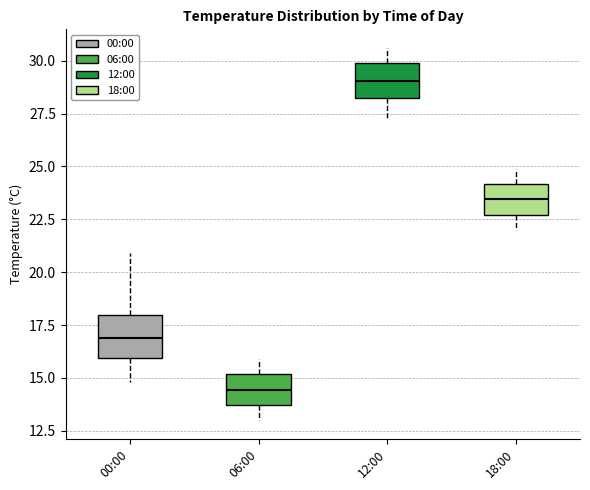

Reading left to right, transcribe this box plot: for each box, give where its median line is, the range the box spans, and where its two whiskers end, as read against the y-axis. The values are not printed on the chart, so give them approximately, as read against the axis.

00:00: median 17.0, box 16.0 to 18.0, whiskers 15.0 to 21.0
06:00: median 14.5, box 13.5 to 15.0, whiskers 13.0 to 16.0
12:00: median 29.0, box 28.0 to 30.0, whiskers 27.5 to 30.5
18:00: median 23.5, box 22.5 to 24.0, whiskers 22.0 to 25.0